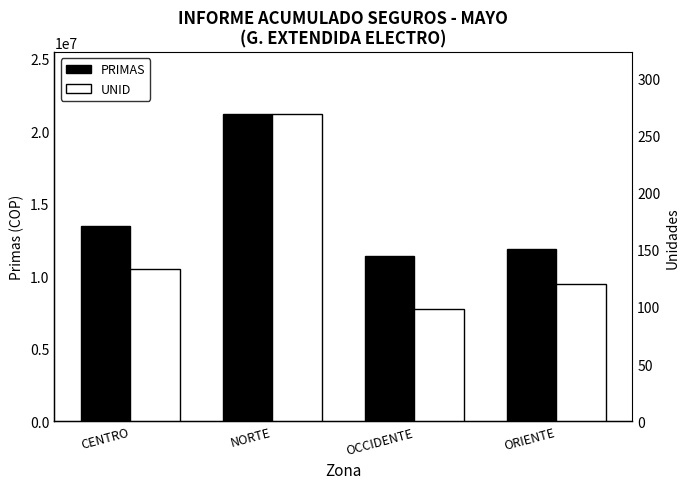

What are all the series names shown in the legend?

PRIMAS, UNID